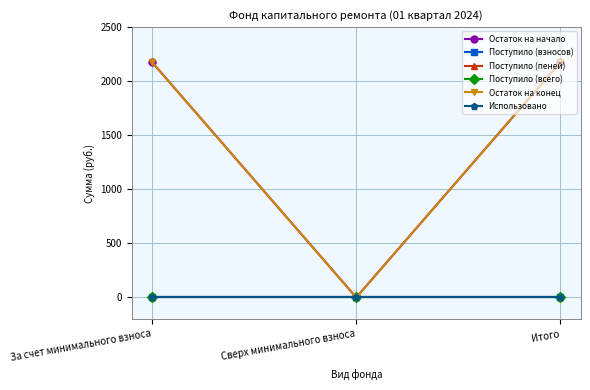

What is the difference between the highest and lowest values at Итого?

2174.8